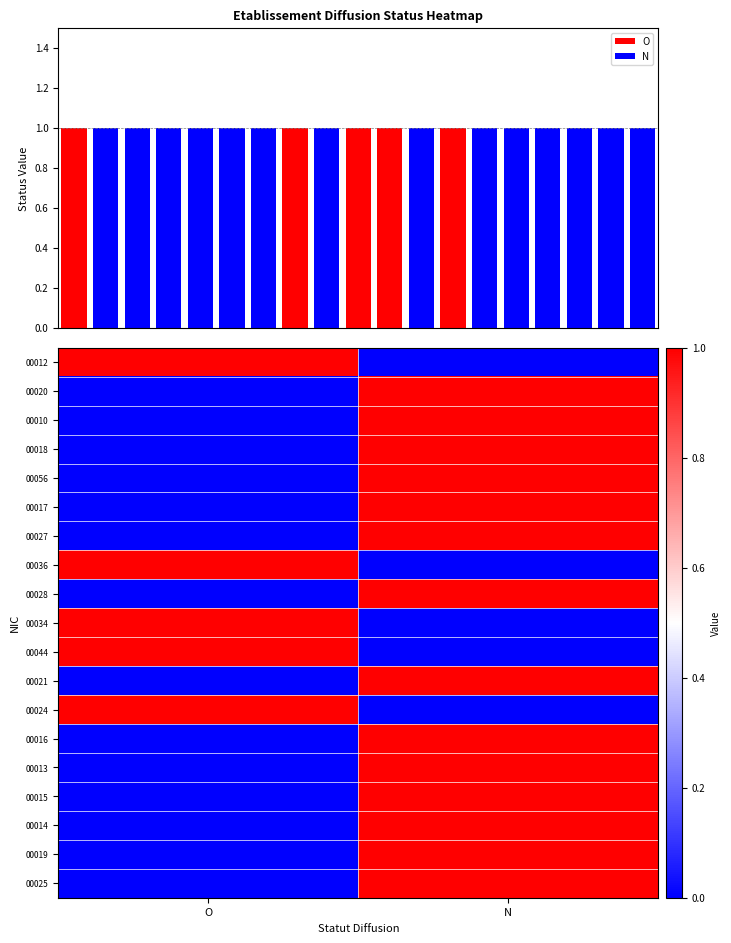

Which has a higher value, N or O?

O